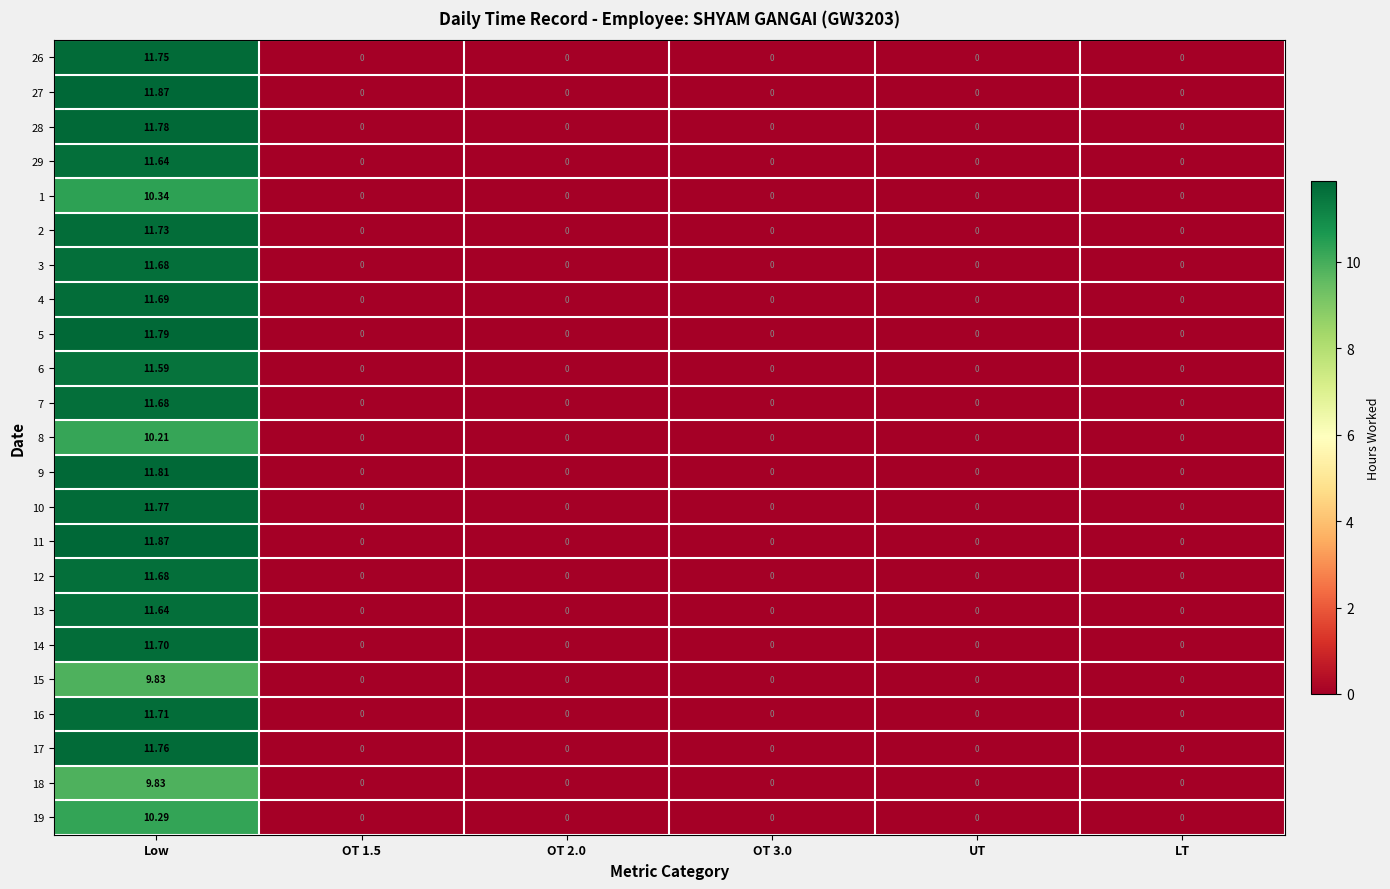

At which category is the sum across all series the highest?

Low